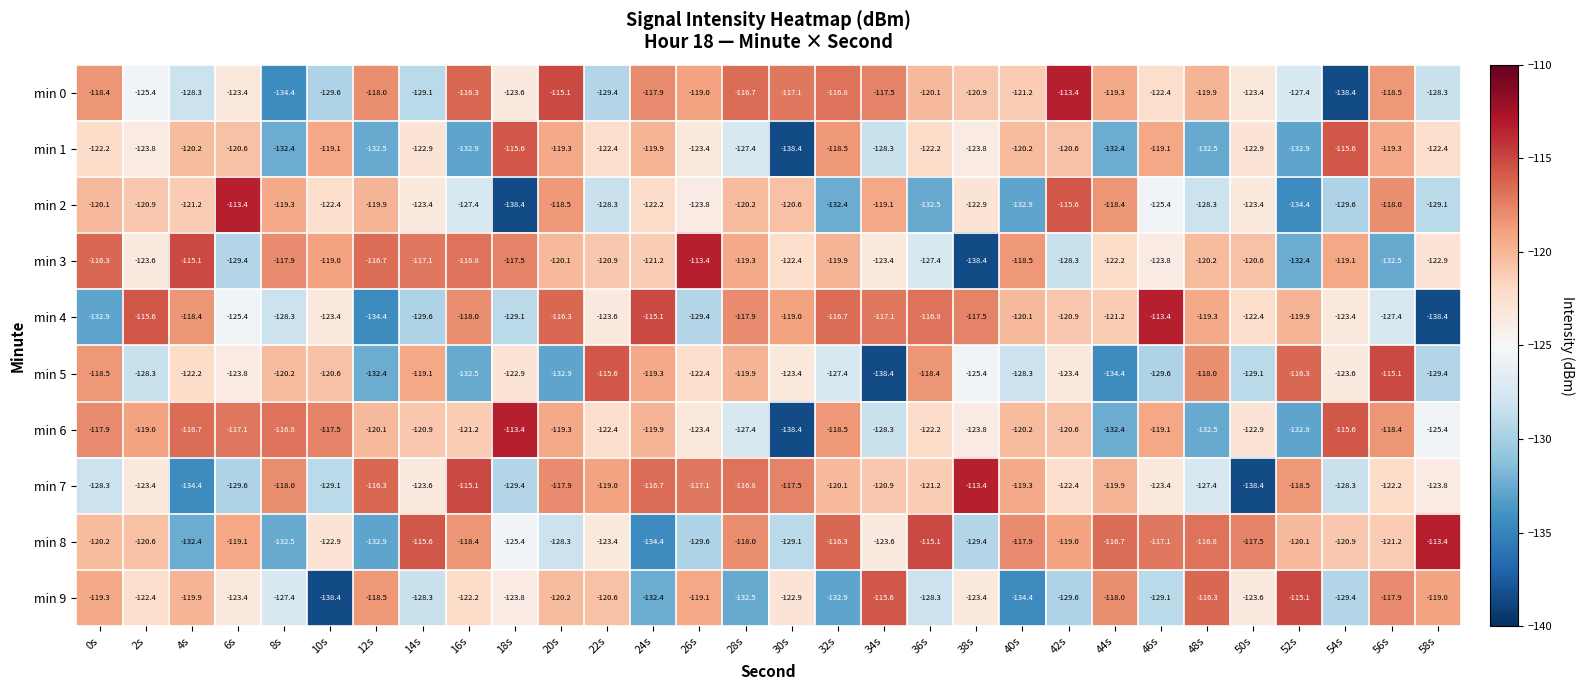

Is the value of min 3 at 48s greater than the value of min 6 at 38s?

Yes